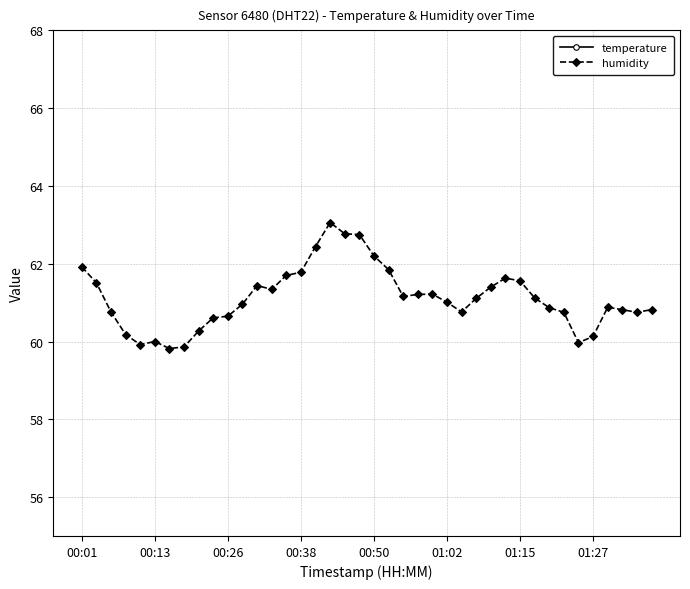

Rank the series by their average value, from lowest to highest.

temperature, humidity